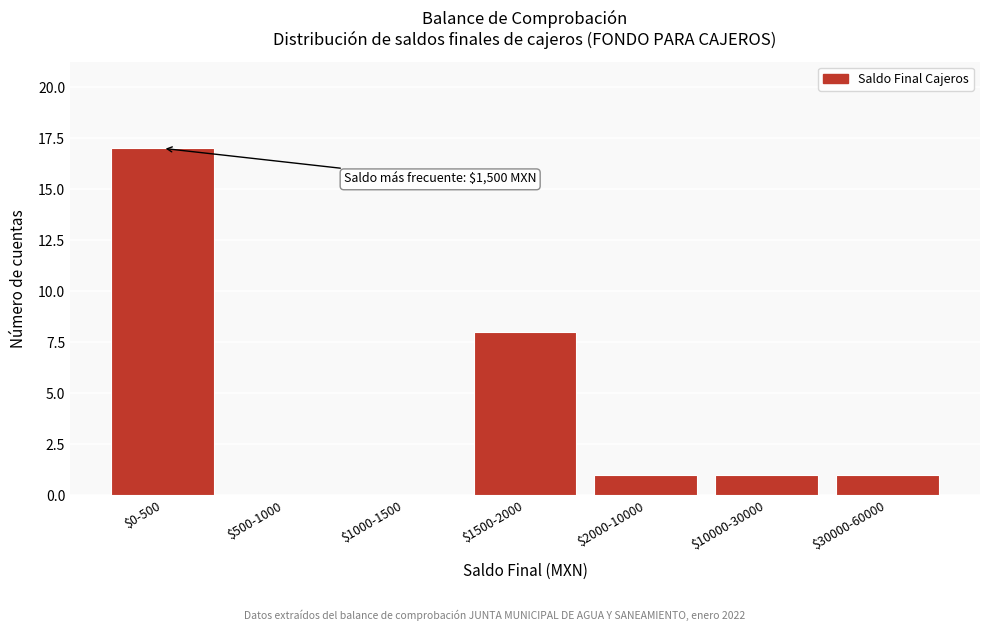

What is the sum of all values?

28